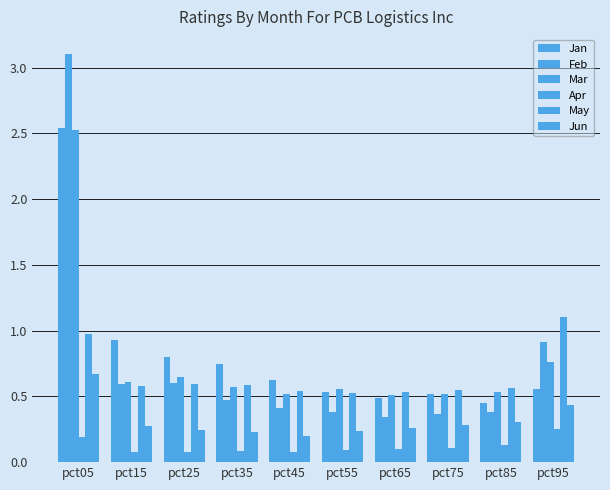

What is the sum of all Mar values?

7.8